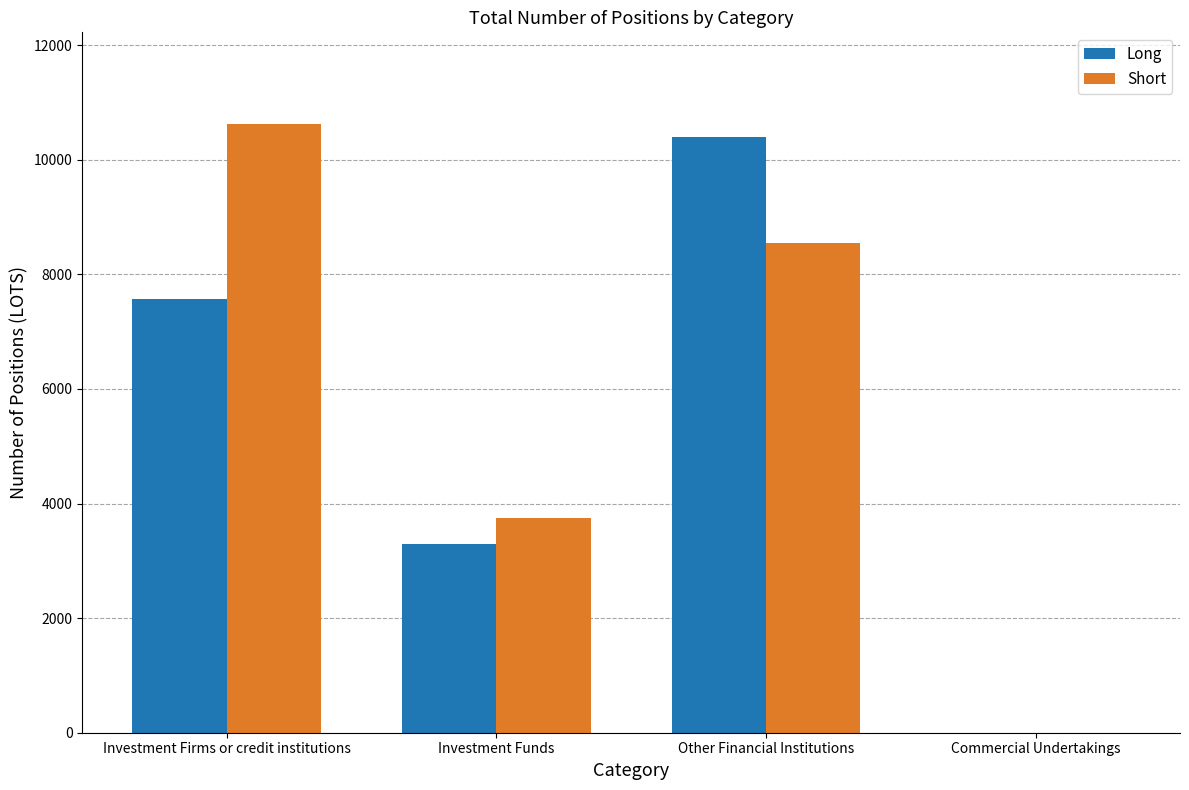

Between Investment Firms or credit institutions and Other Financial Institutions, which series saw the biggest shift?

Long